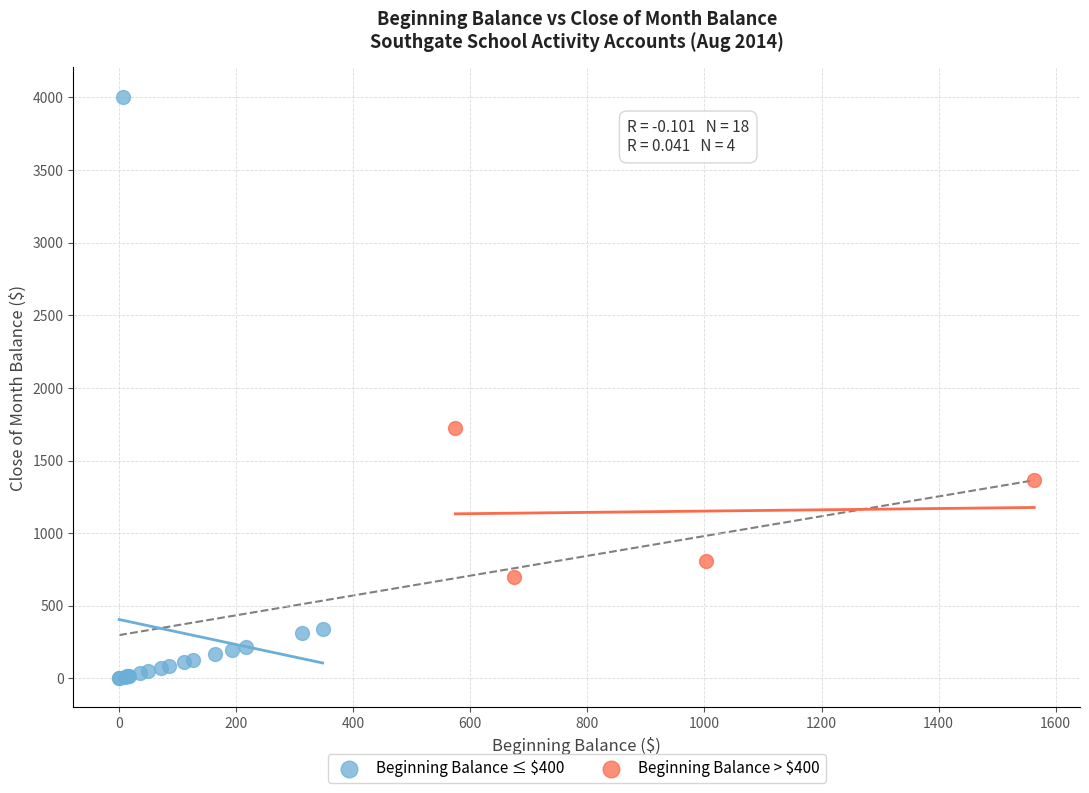

Which series reaches the maximum Y coordinate?

Beginning Balance ≤ $400